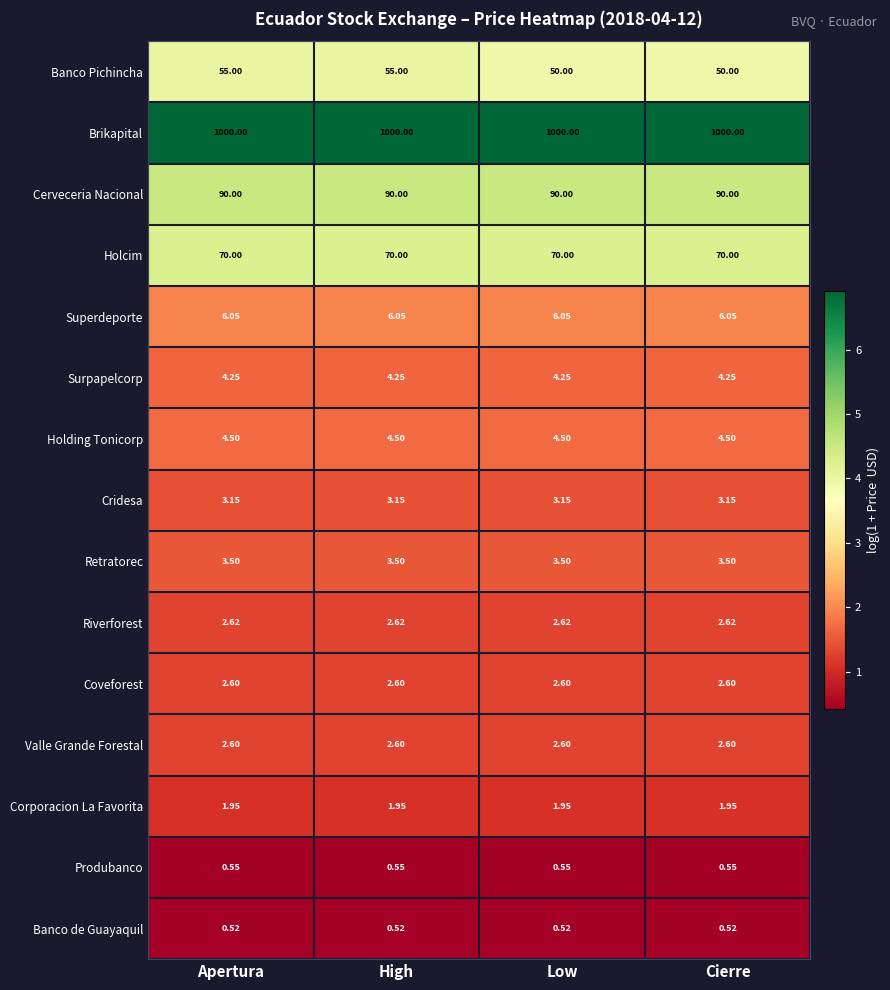

Which series has the largest total across all categories?

Brikapital